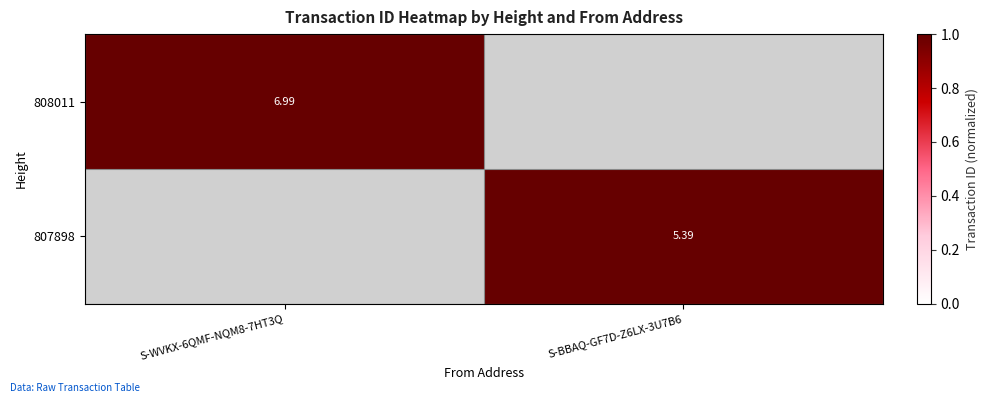

How many distinct data groups are displayed?

2